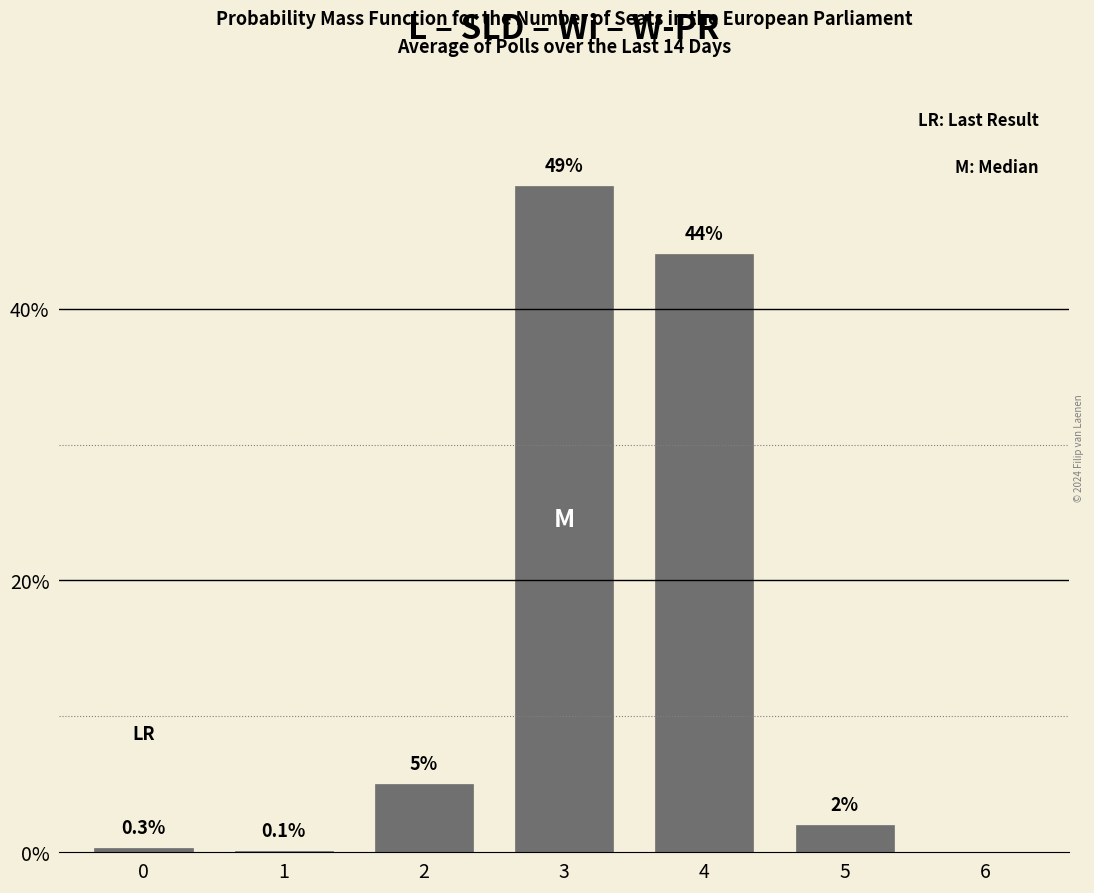

Which category has the highest value across all series?

3